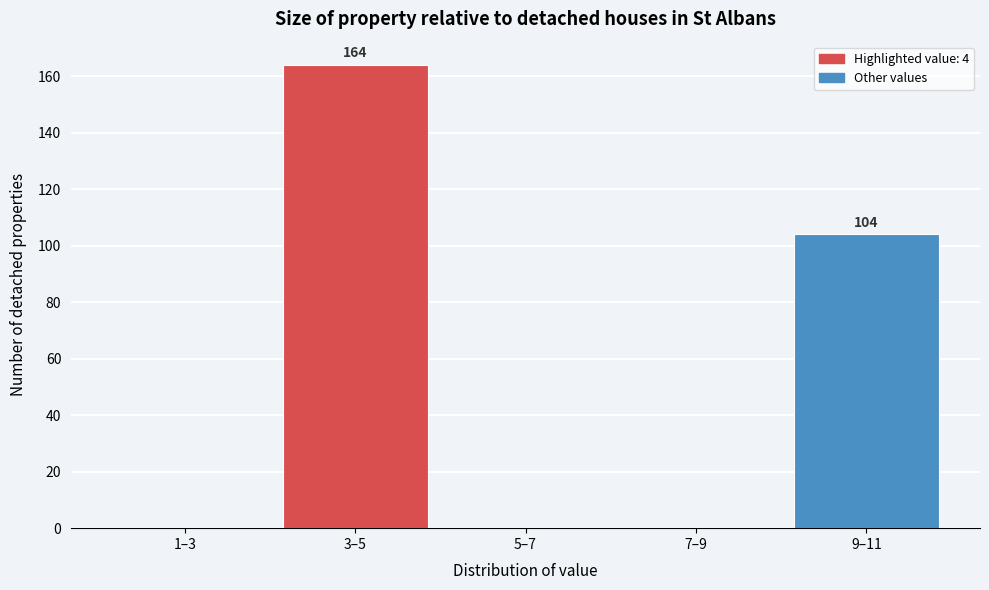

Reading left to right, list all the values displayed in this chart.

1–3=0	3–5=164	5–7=0	7–9=0	9–11=104